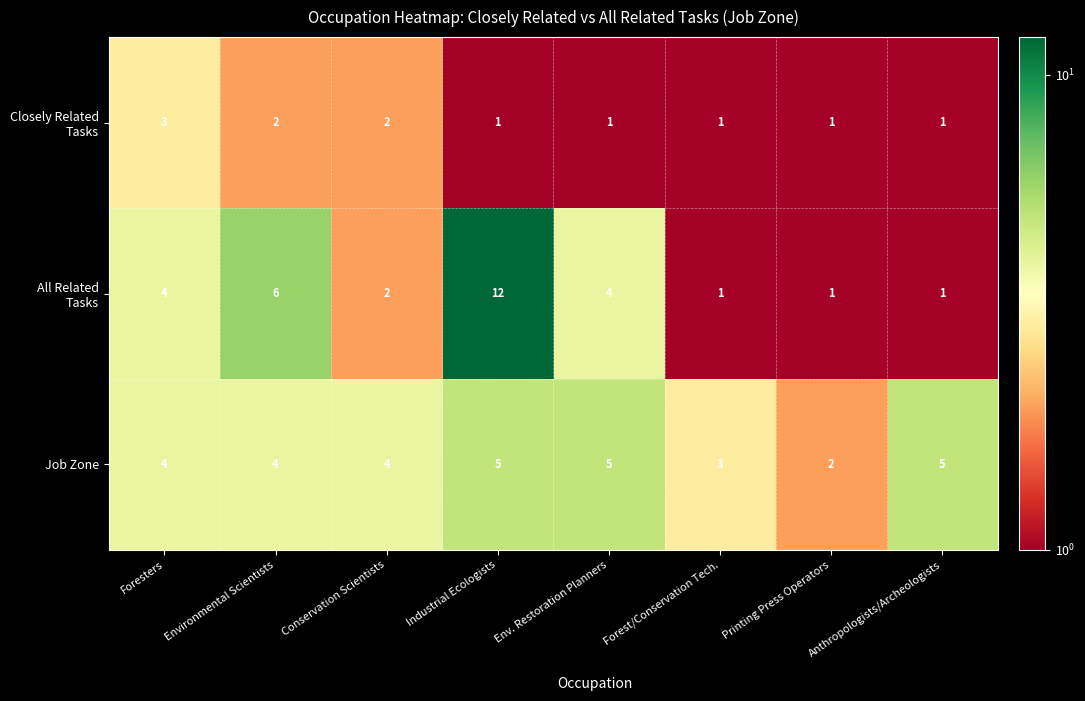

Read the Job Zone value at Anthropologists/Archeologists.

5